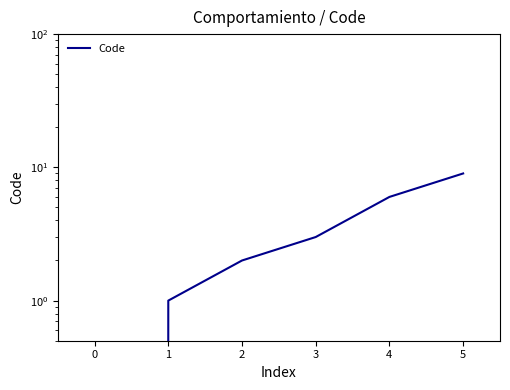

Reading right to left, transcribe all the data shown in this chart.

9	6	3	2	1	0